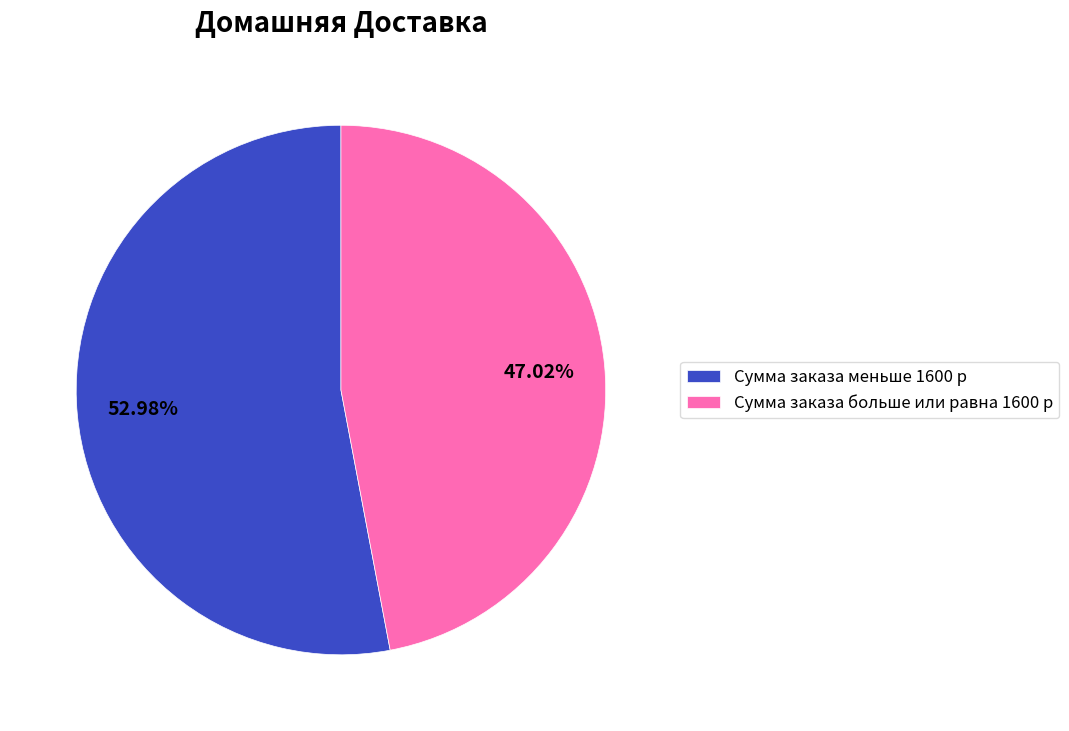

Is it true that Сумма заказа меньше 1600 р is 53% of the pie?

True